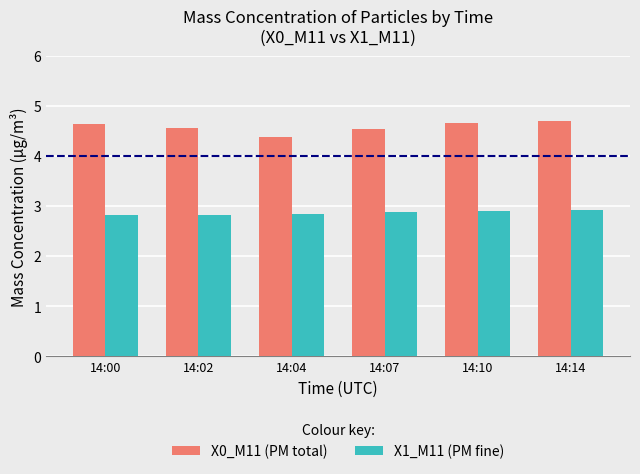

Which series has the largest total across all categories?

X0_M11 (PM total)